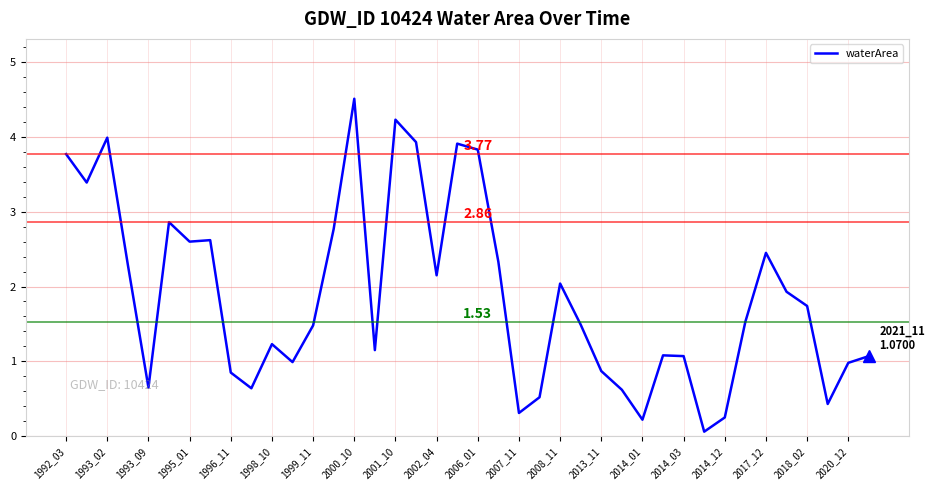

How many lines are shown in the chart?

1